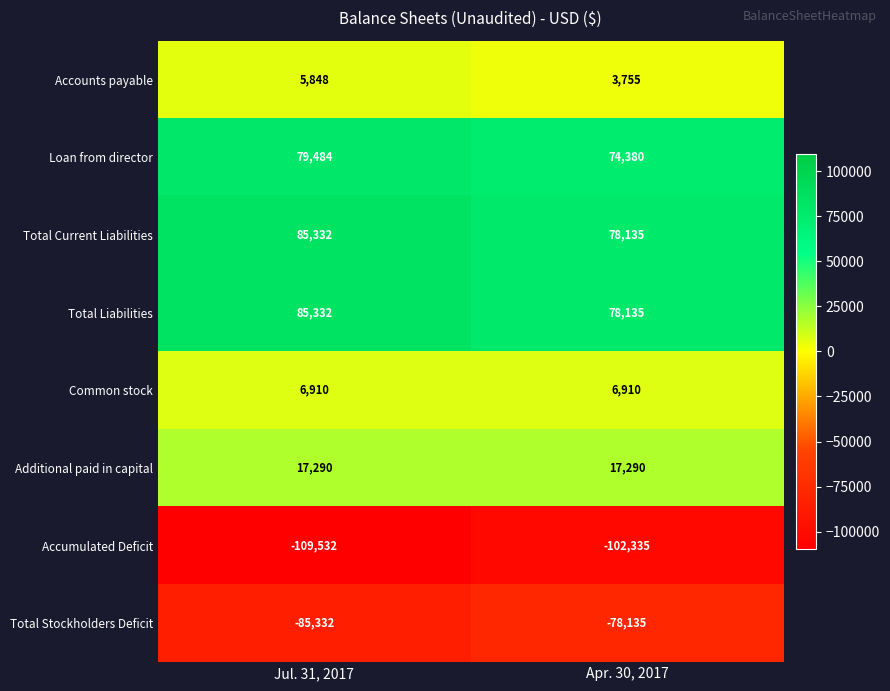

Count the number of data series in this chart.

8